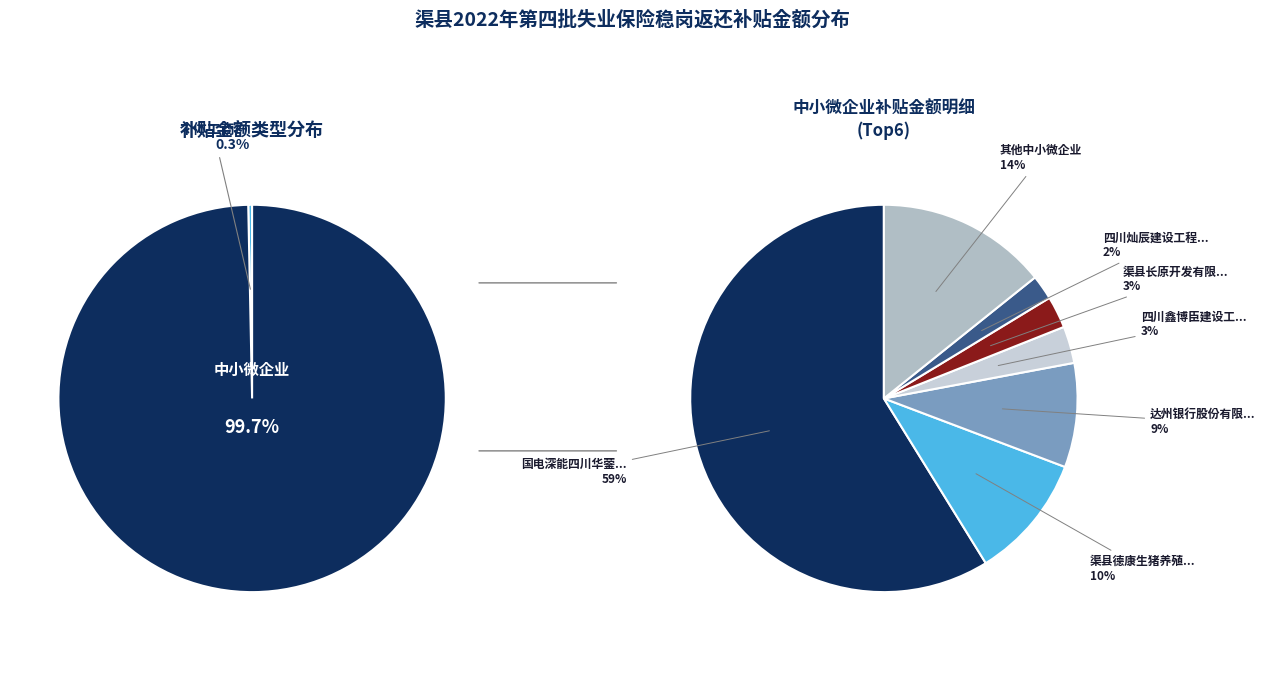

To the nearest percent, what percentage of the pie is 中耀业臻建设集团有限公司?

1%